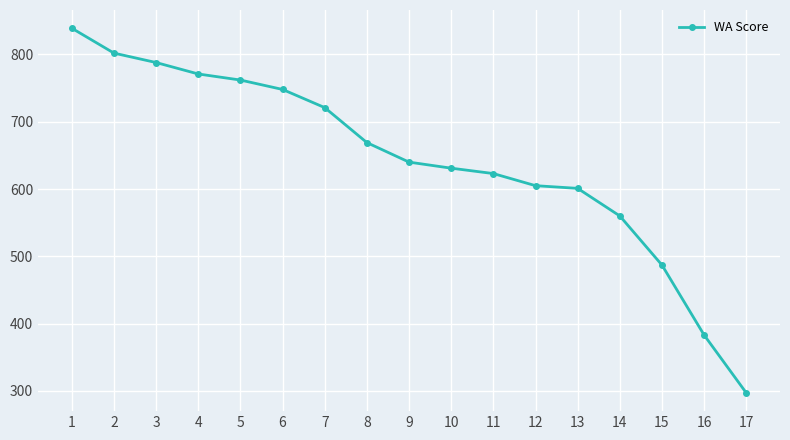

What is the value of the 7th point from the left?

721